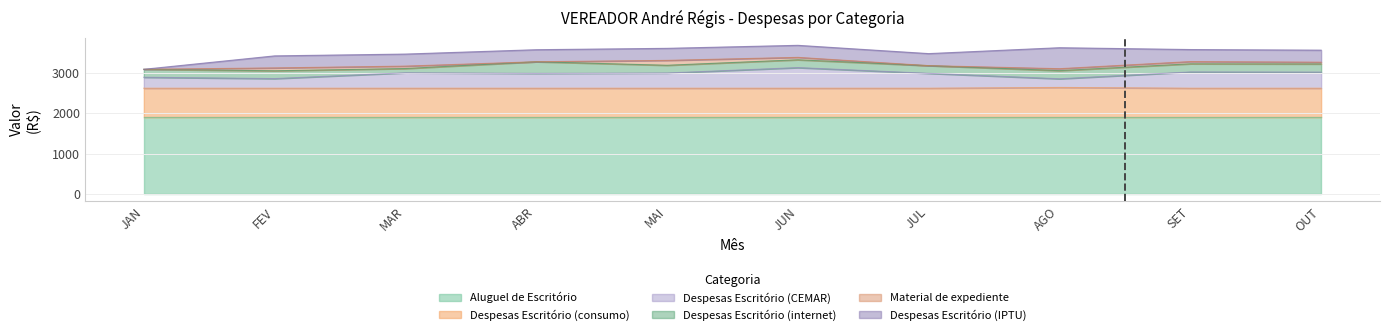

Reading left to right, extract all data points from this chart.

Aluguel de Escritório: 1900.0	1900.0	1900.0	1900.0	1900.0	1900.0	1900.0	1900.0	1900.0	1900.0
Despesas Escritório (consumo): 720.1	720.1	720.1	720.1	720.1	720.1	720.1	739.1	720.1	720.1
Despesas Escritório (CEMAR): 271.6	238.5	382.2	367.7	376.6	510.7	368.6	215.0	402.9	398.8
Despesas Escritório (internet): 197.3	194.0	105.7	288.2	192.1	194.0	190.7	202.2	202.2	202.2
Material de expediente: 0.0	70.5	59.7	0.0	121.1	59.7	0.0	47.8	54.9	43.8
Despesas Escritório (IPTU): 0.0	298.7	298.7	298.7	298.7	298.7	298.7	520.1	298.7	298.7